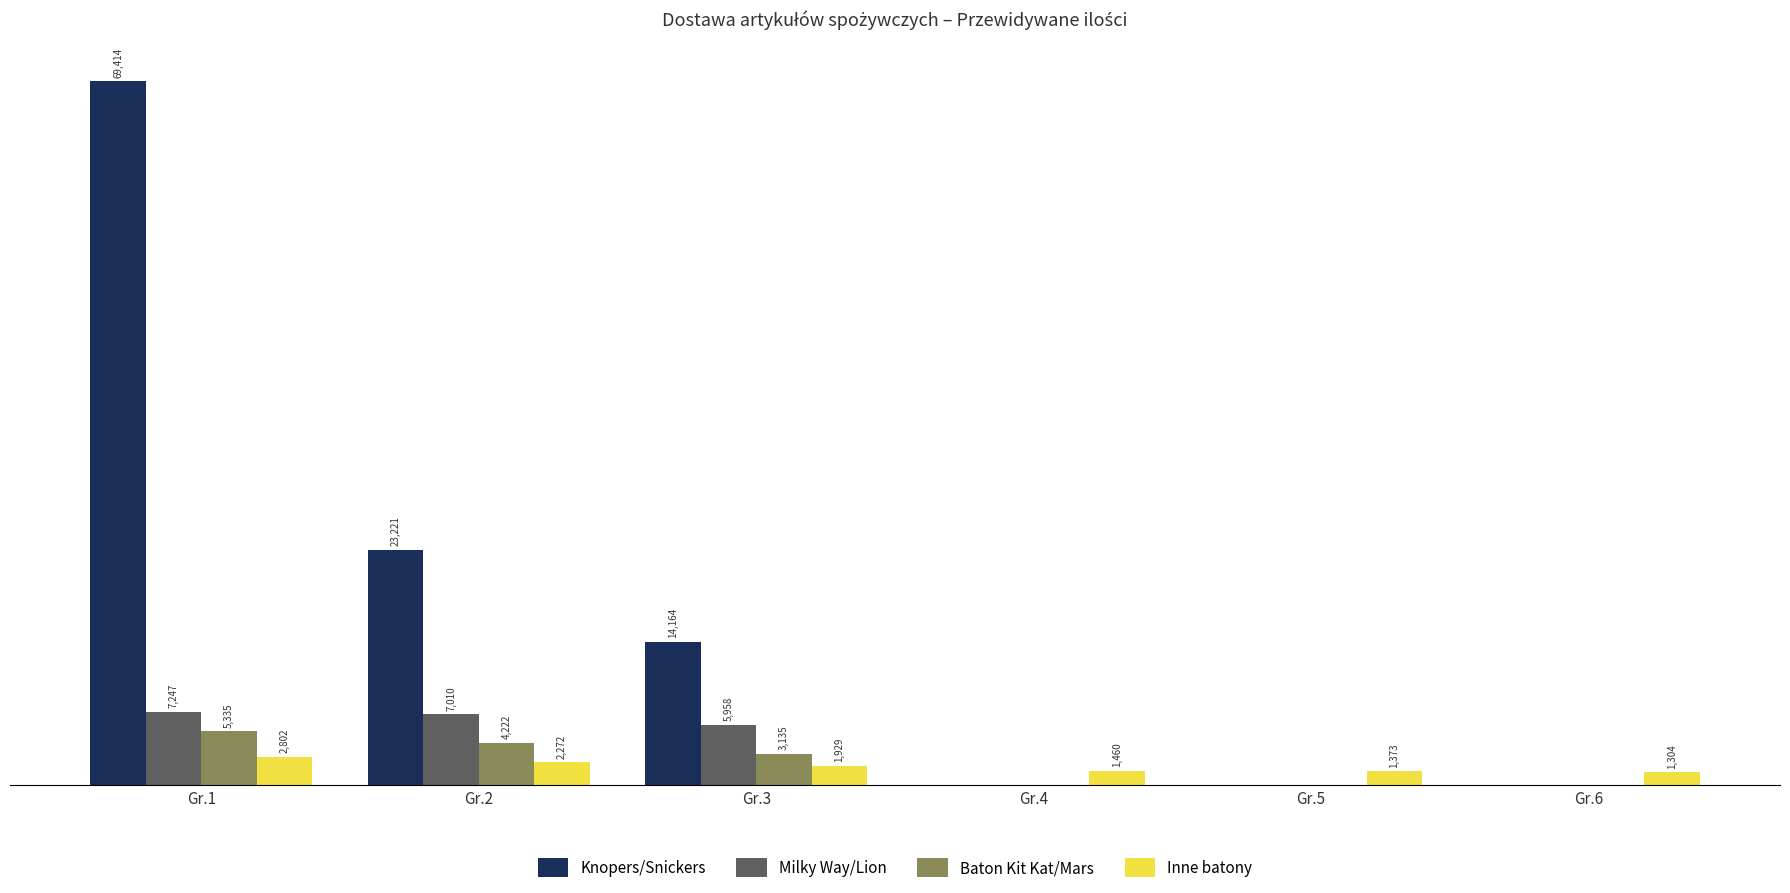

At which category is the sum across all series the highest?

Gr.1